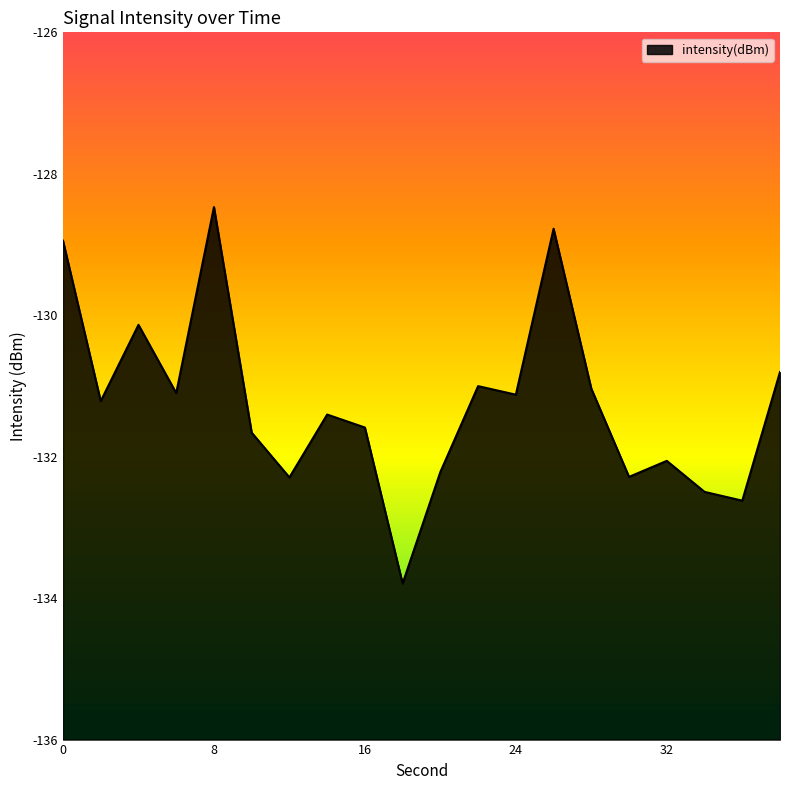

True or false: there are more than 1 points higher than both neighbors.

True